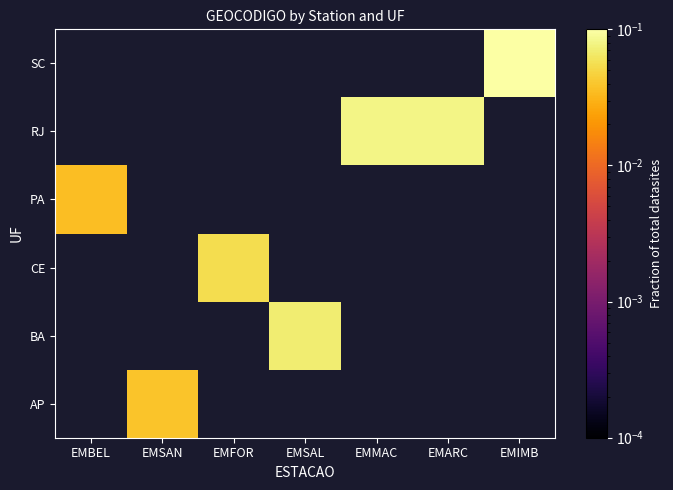

Which label corresponds to the smallest value in the chart?

EMBEL